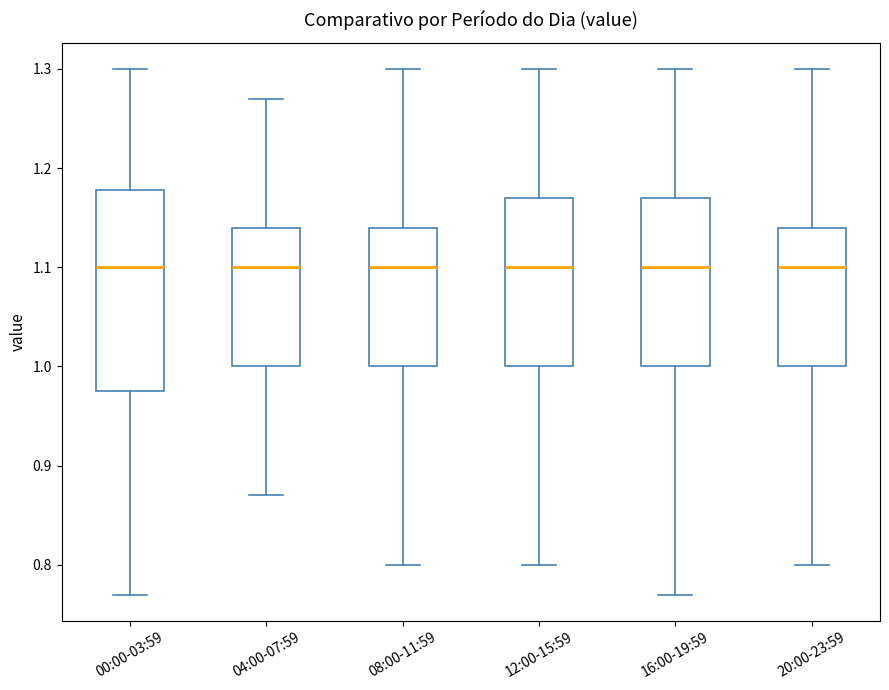

Reading left to right, read every box against the y-axis: the position of its median line, the range the box covers, and the ends of its whiskers. The values are not printed on the chart, so give them approximately, as read against the axis.

00:00-03:59: median 1.10, box 0.98 to 1.18, whiskers 0.77 to 1.30
04:00-07:59: median 1.10, box 1.00 to 1.14, whiskers 0.87 to 1.27
08:00-11:59: median 1.10, box 1.00 to 1.14, whiskers 0.80 to 1.30
12:00-15:59: median 1.10, box 1.00 to 1.17, whiskers 0.80 to 1.30
16:00-19:59: median 1.10, box 1.00 to 1.17, whiskers 0.77 to 1.30
20:00-23:59: median 1.10, box 1.00 to 1.14, whiskers 0.80 to 1.30